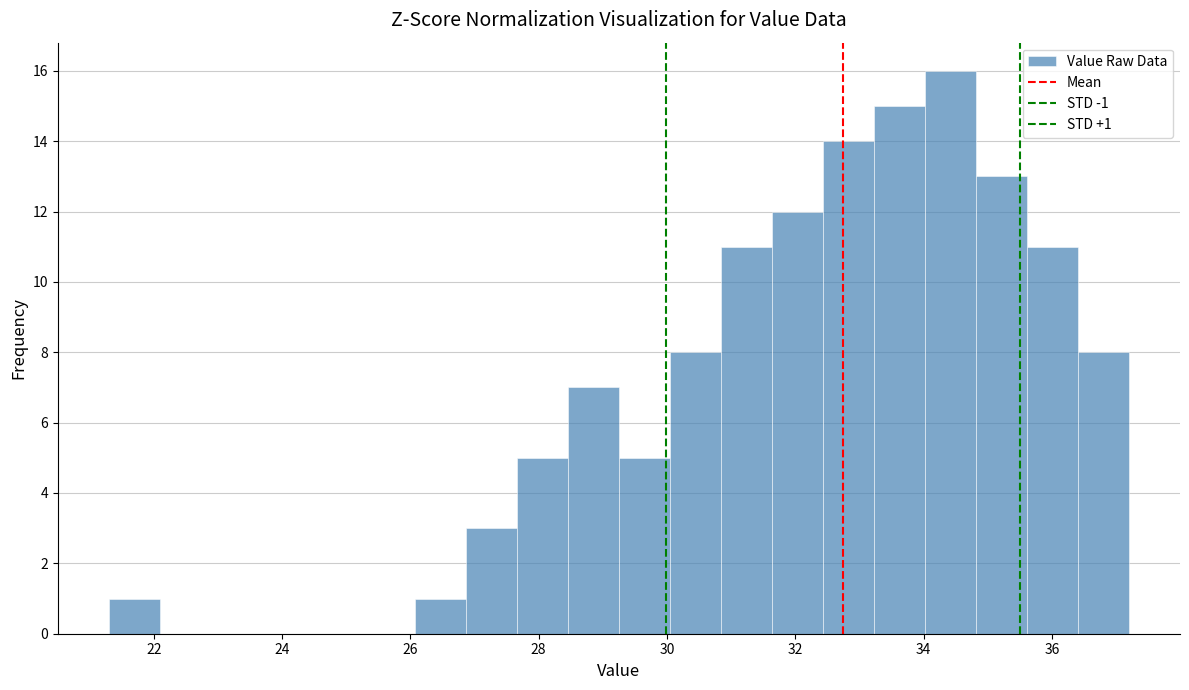

Read against the x-axis, roughly where is the centre of the tallest bar?

34.4